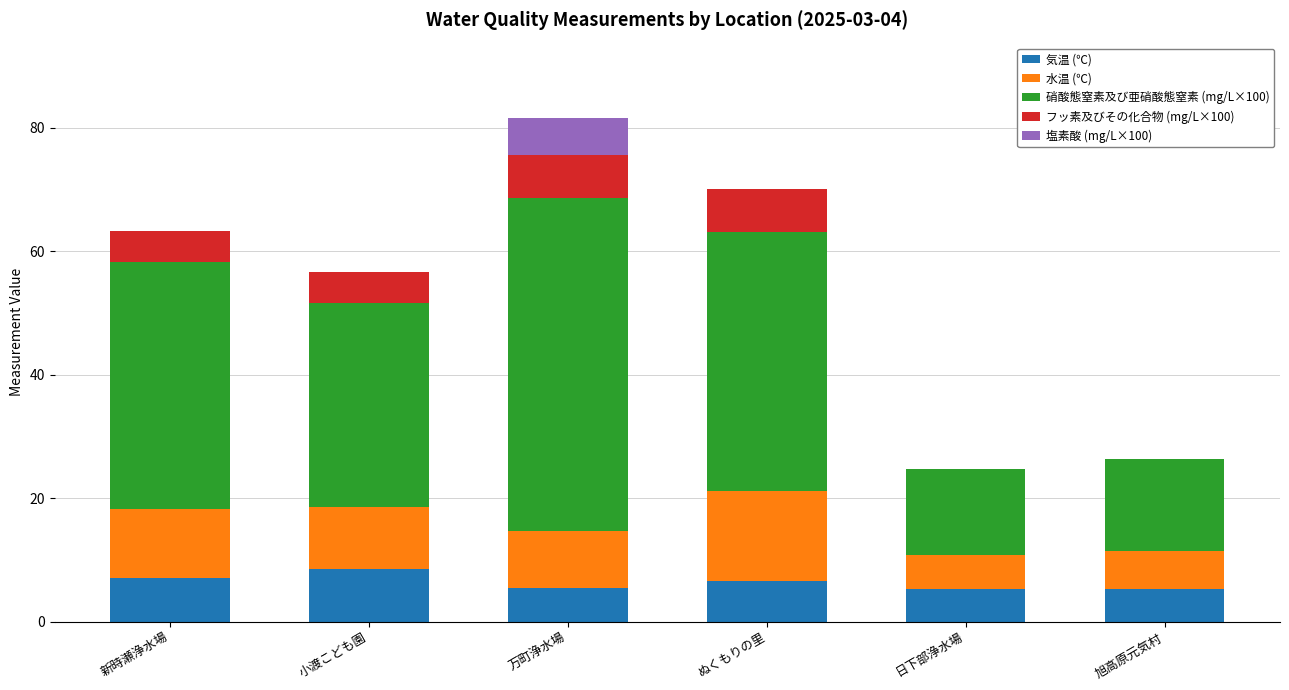

What value does the 気温 (℃) series have at 万町浄水場?

5.5